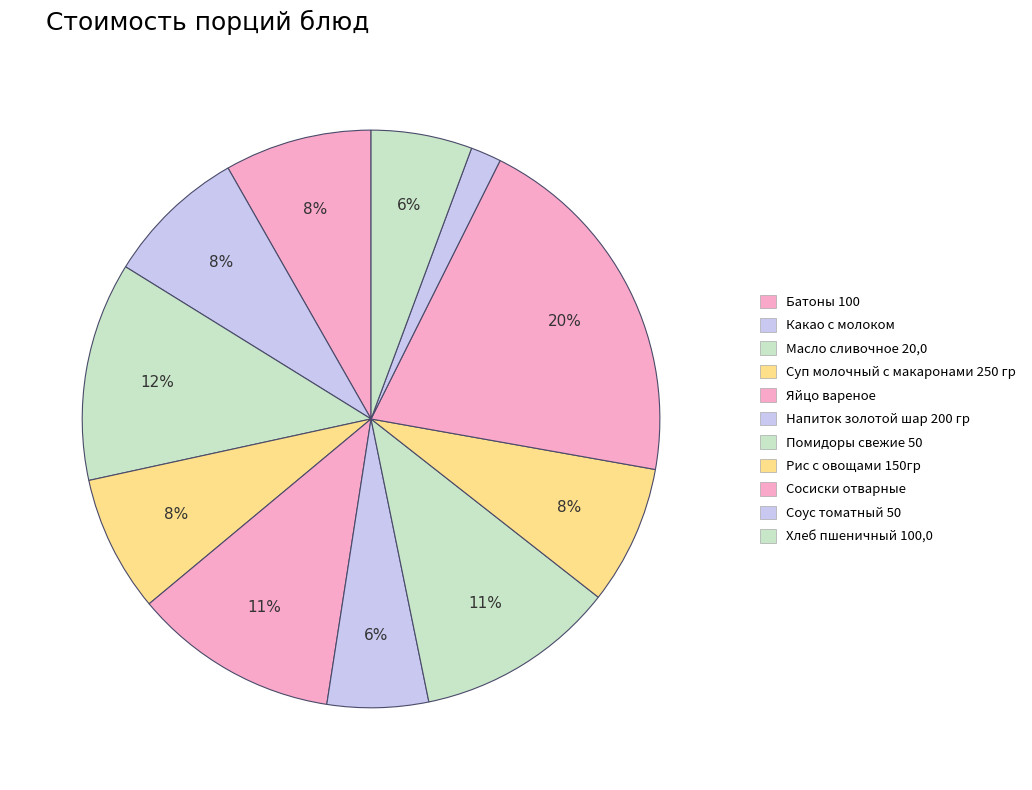

Which slice is the largest?

Сосиски отварные